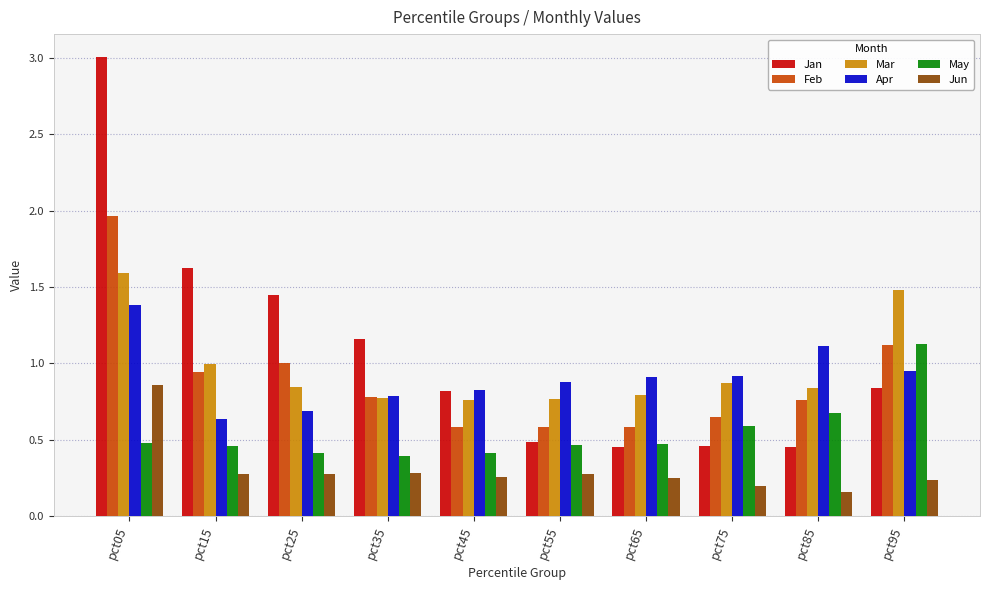

At which category does the chart reach its peak across all series?

pct05